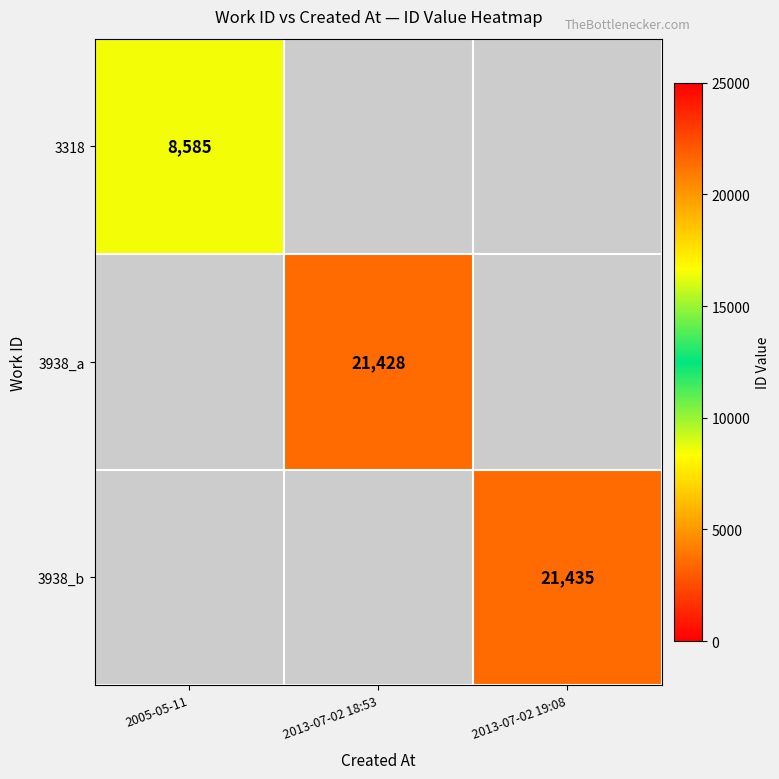

At which category does the chart reach its minimum across all series?

2005-05-11